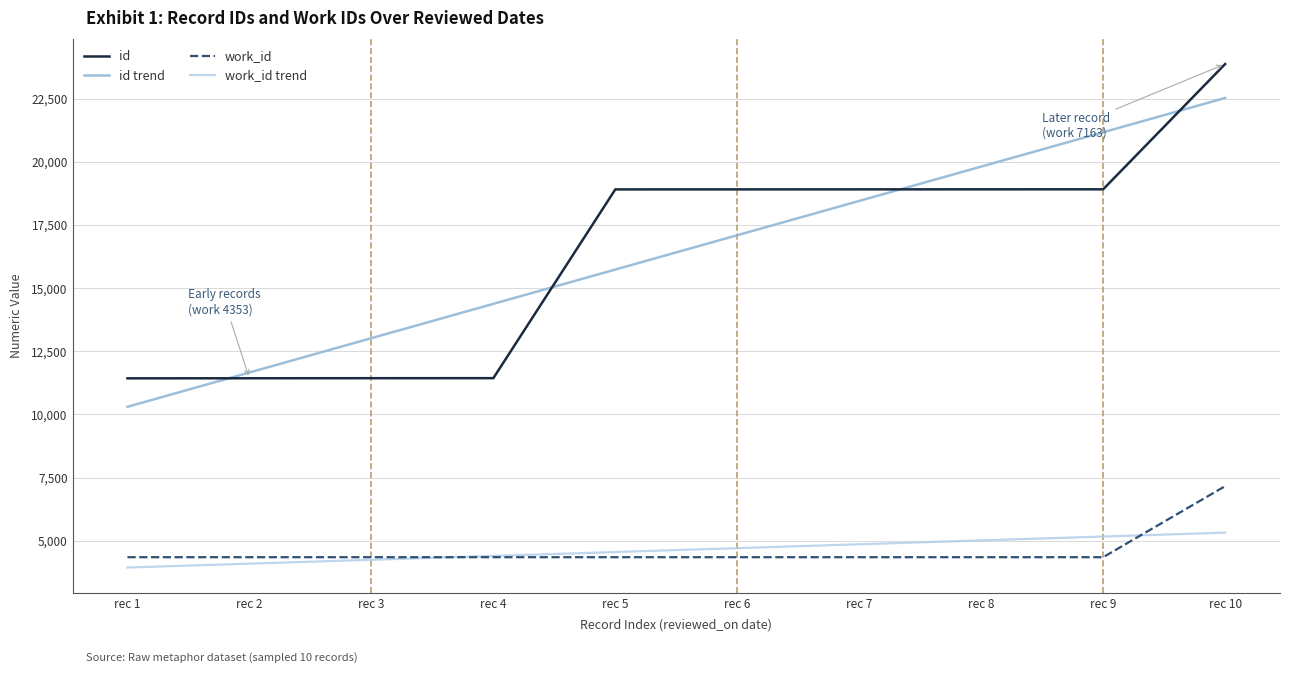

The id series shows 11429.0 at rec 1. True or false?

True